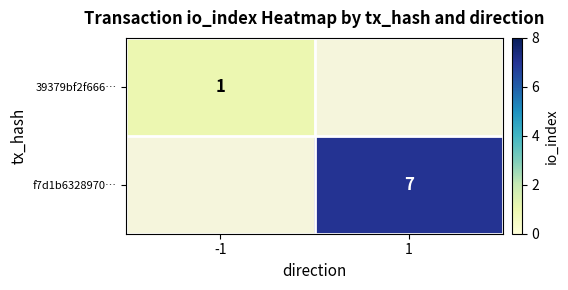

Is it true that f7d1b6328970… equals 7 at 1?

True